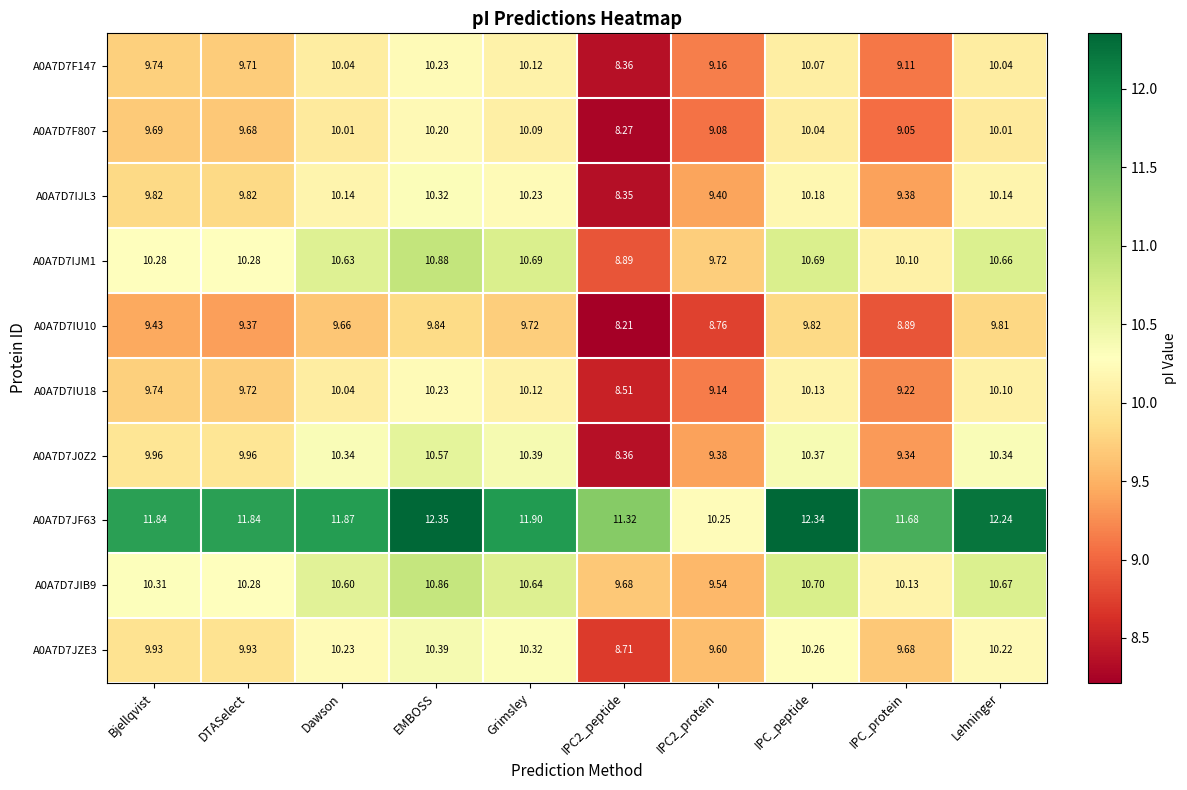

Which category has the highest value in the A0A7D7F147 series?

EMBOSS